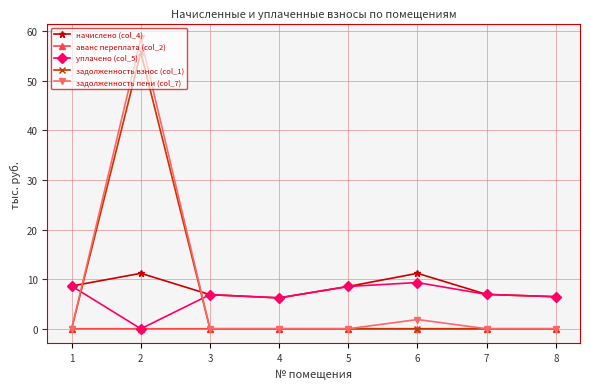

What is the maximum value shown in the chart?

58.5